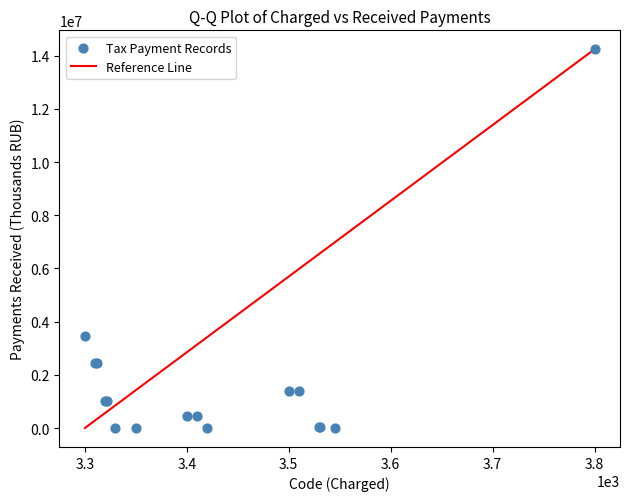

What Y value in the scatter plot is closest to 7122267?

3471535